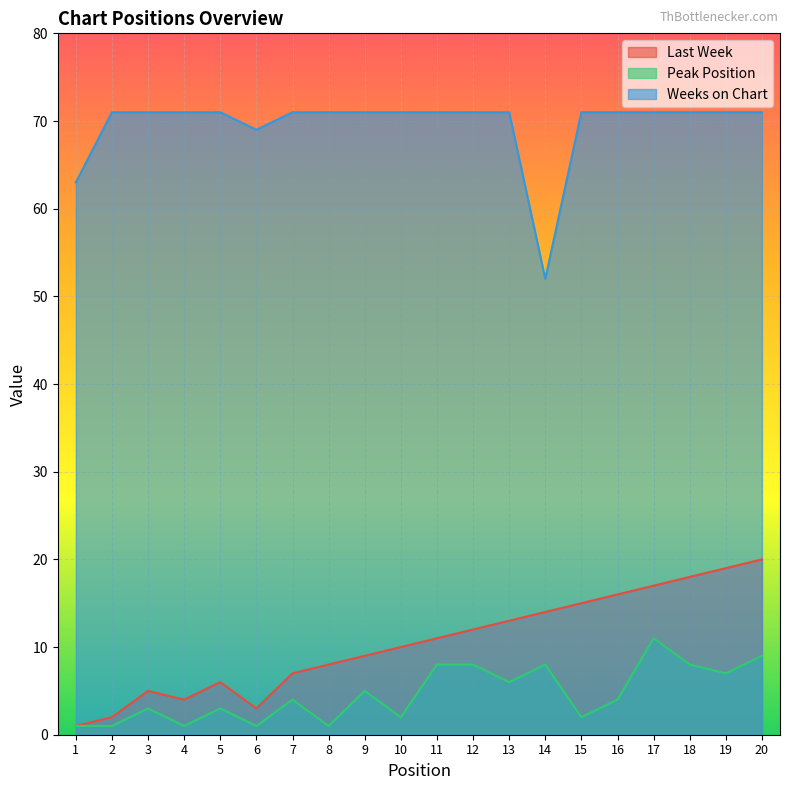

Rank the series by their maximum value, from lowest to highest.

Peak Position, Last Week, Weeks on Chart